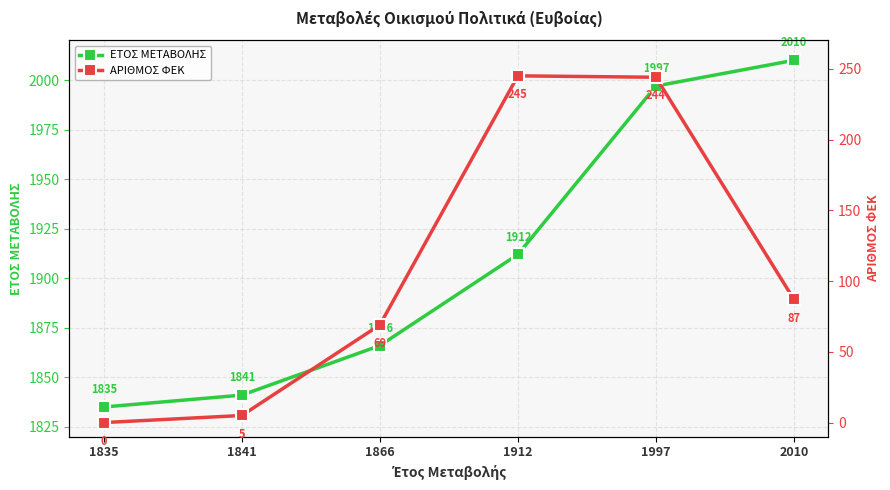

Which series has the largest total across all categories?

ΕΤΟΣ ΜΕΤΑΒΟΛΗΣ